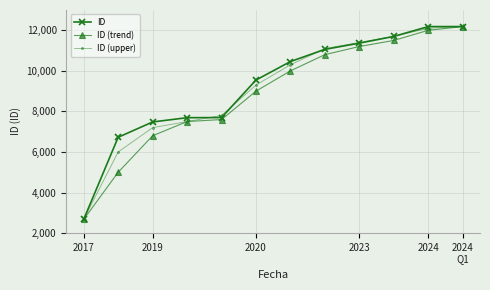

What is the value of the ID point at the 7th from the left?

10459